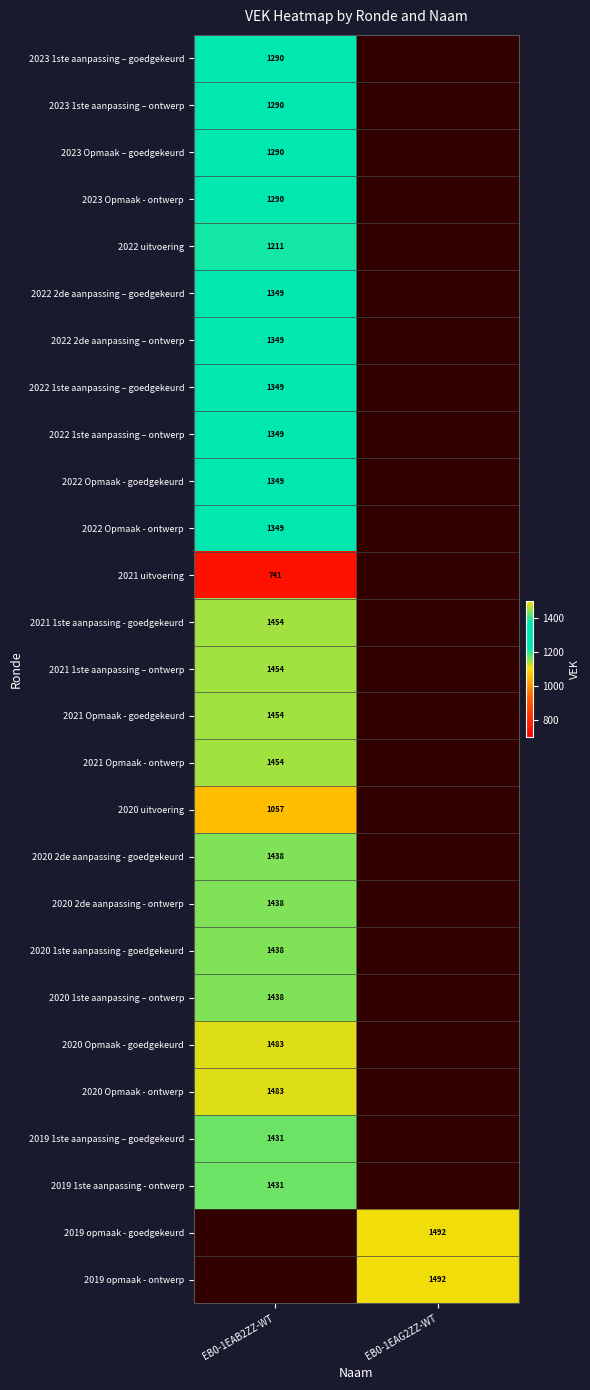

Is it true that 2020 2de aanpassing - goedgekeurd equals 2364 at EB0-1EAB2ZZ-WT?

False